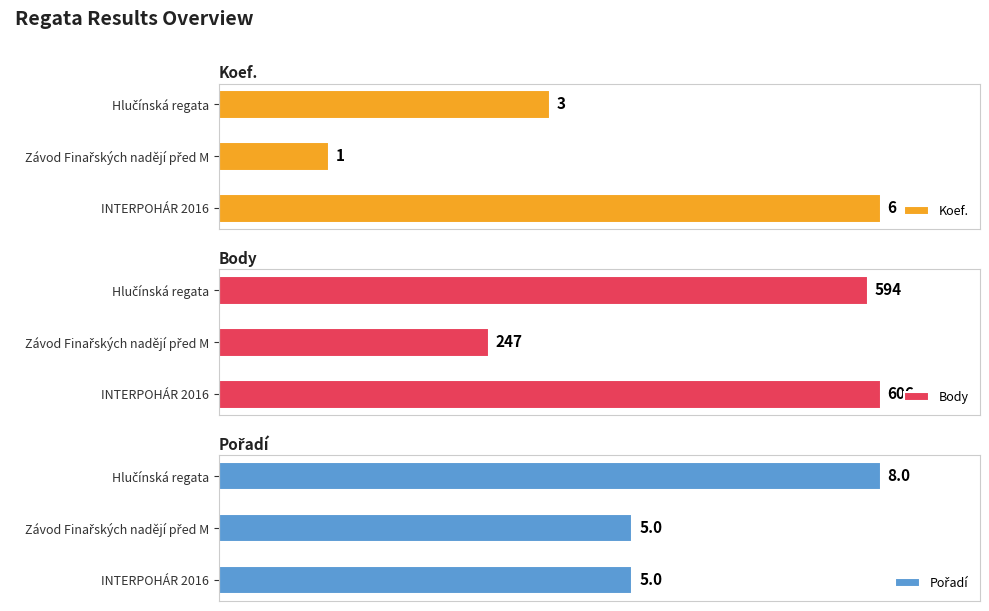

Which category has the highest value in the Koef. series?

INTERPOHÁR 2016